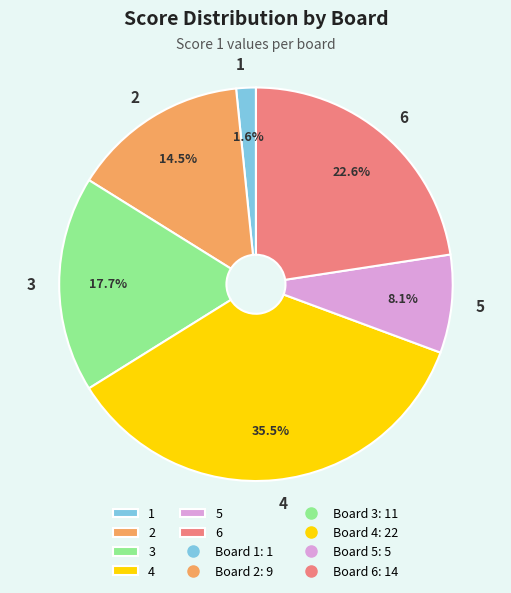

Count the number of slices in the pie.

6